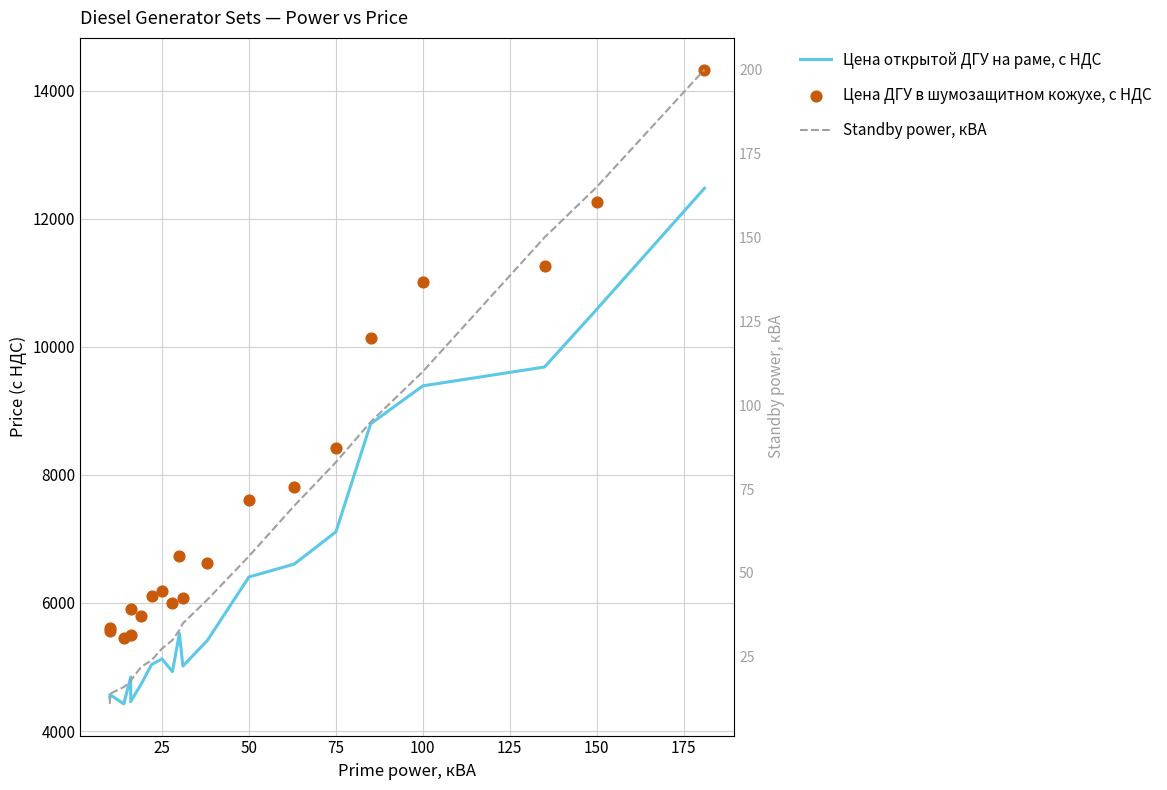

Which series has the largest Y range (max minus min)?

Цена ДГУ в шумозащитном кожухе, с НДС